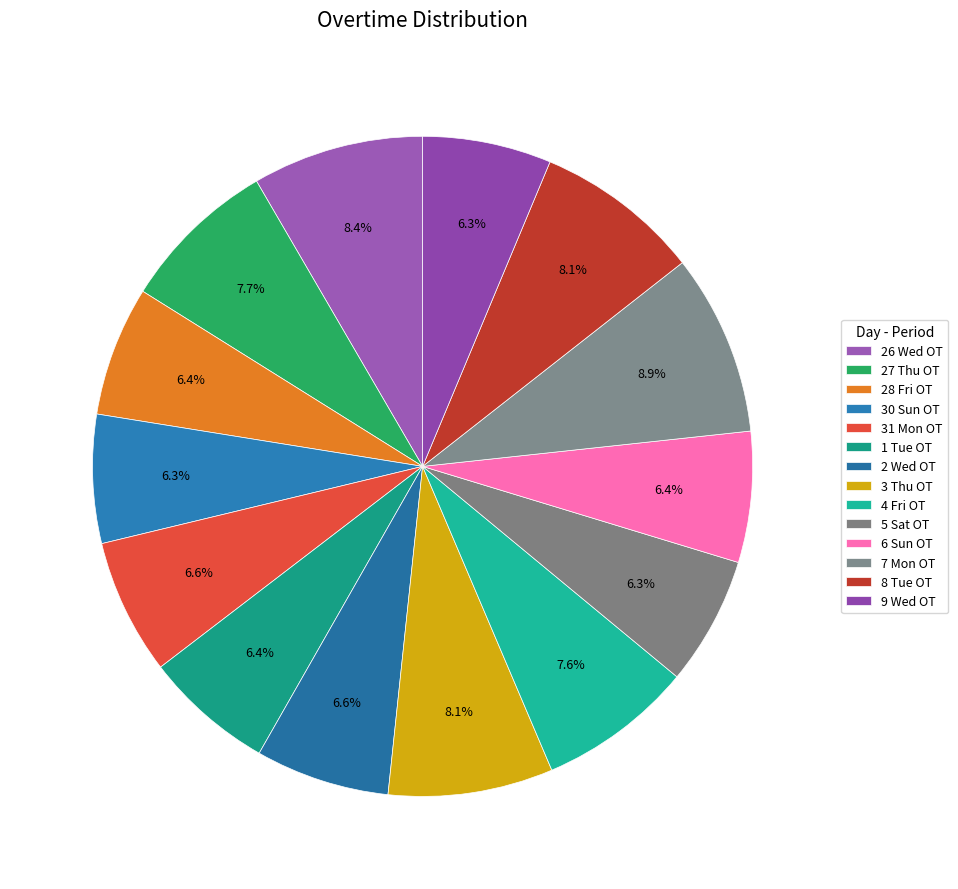

What percentage is the 26 Wed OT slice, to the nearest percent?

8%